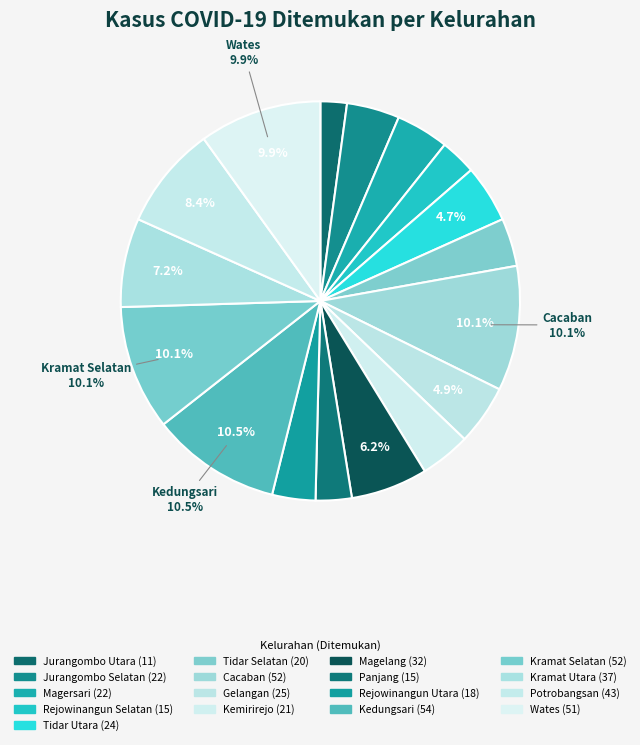

How many segments does this pie chart have?

17